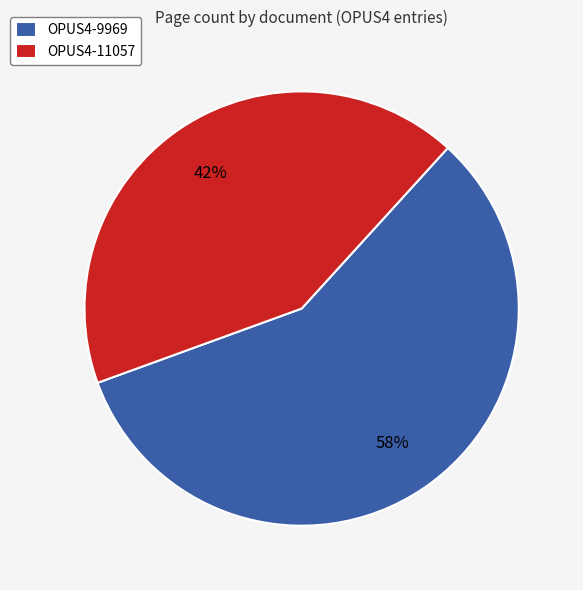

True or false: OPUS4-11057 accounts for 42% of the total.

True